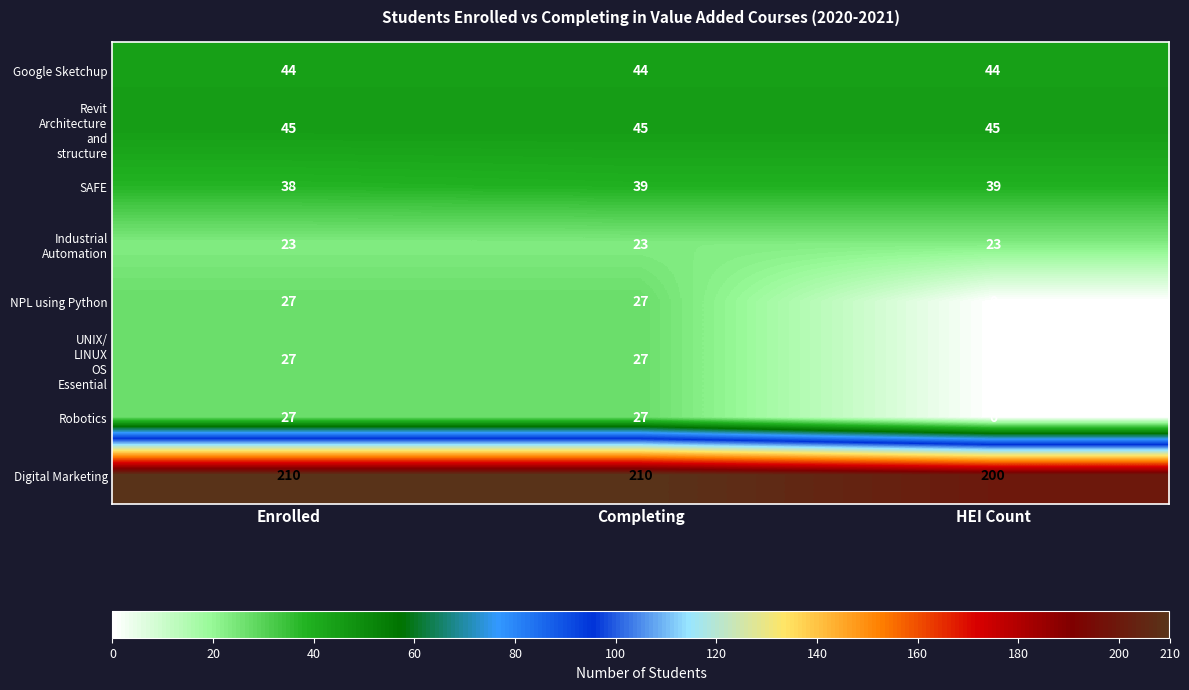

What is the sum of all NPL using Python values?

54